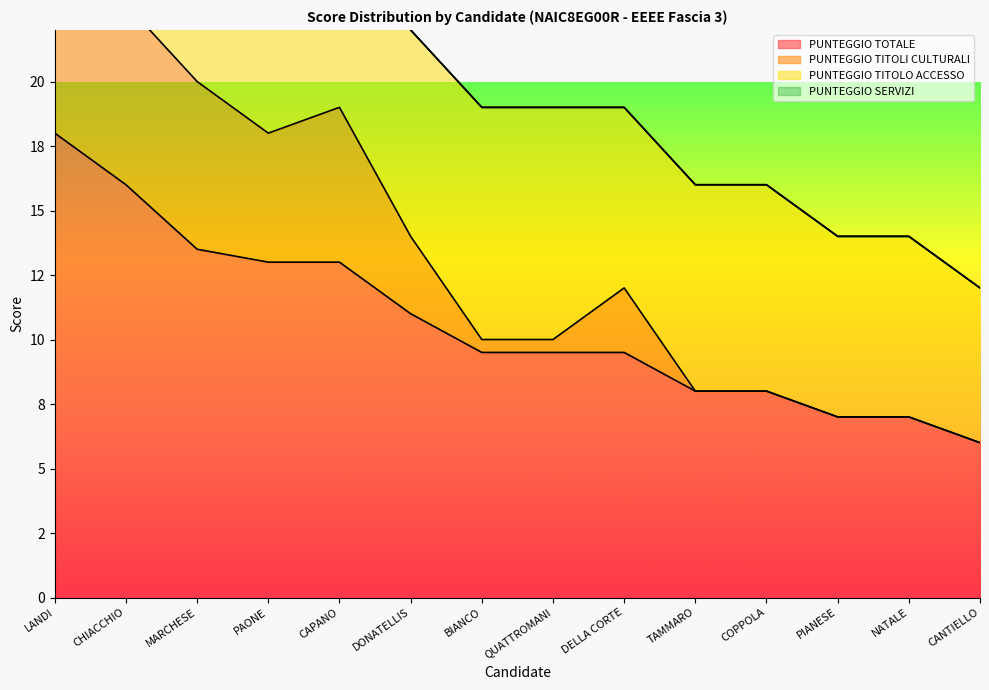

The value of PUNTEGGIO TITOLI CULTURALI at MARCHESE is 11.2. True or false?

False